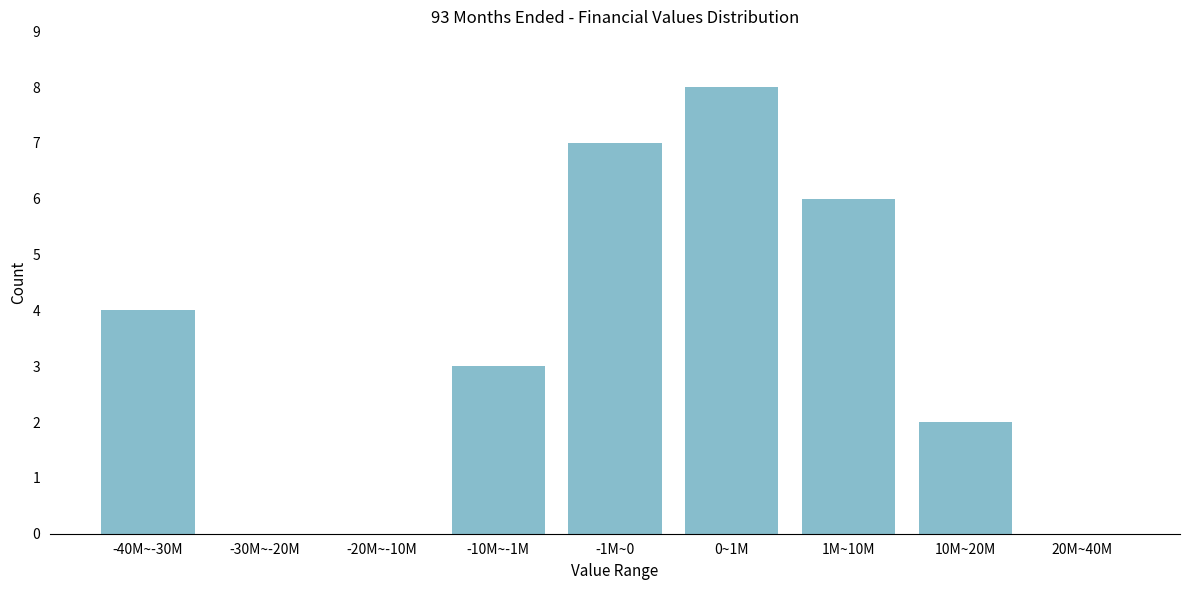

Reading right to left, list all the values displayed in this chart.

20M~40M=0	10M~20M=2	1M~10M=6	0~1M=8	-1M~0=7	-10M~-1M=3	-20M~-10M=0	-30M~-20M=0	-40M~-30M=4